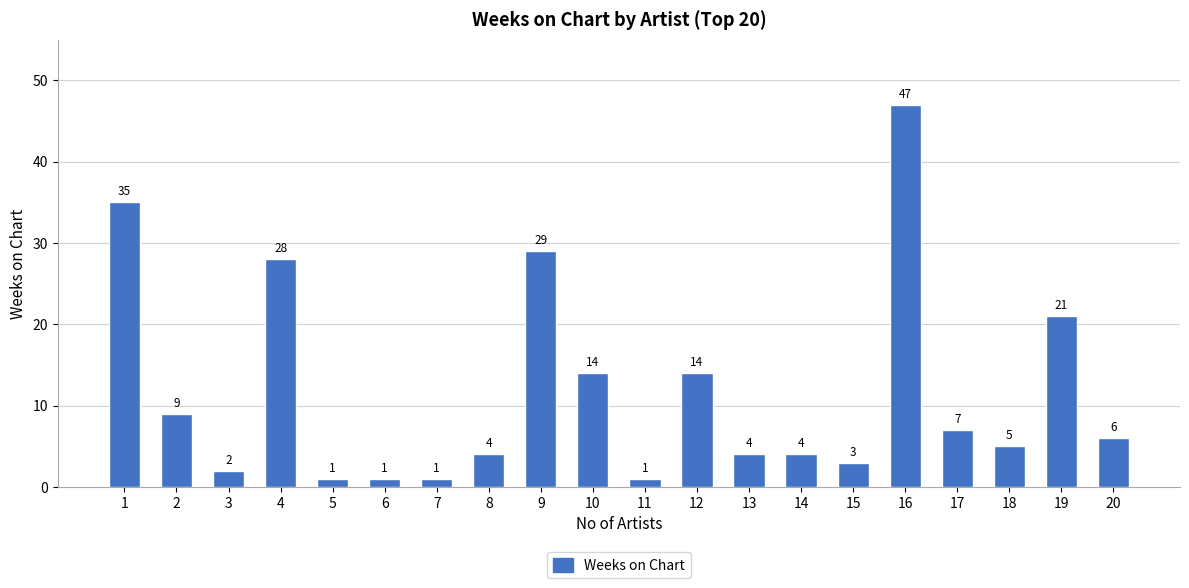

Count the number of categories in the chart.

20